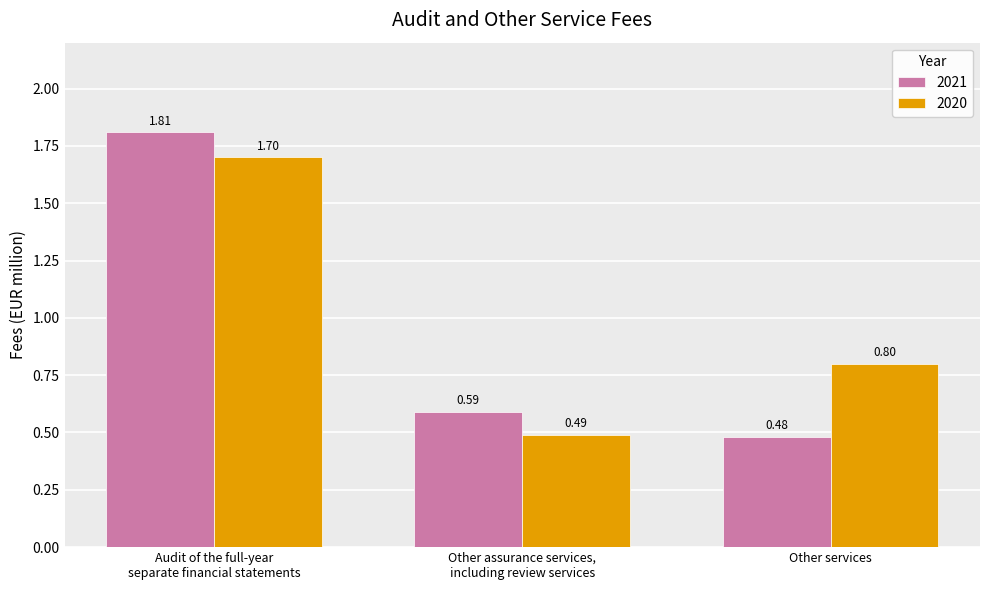

Between Audit of the full-year
separate financial statements and Other assurance services,
including review services, which series saw the biggest shift?

2021